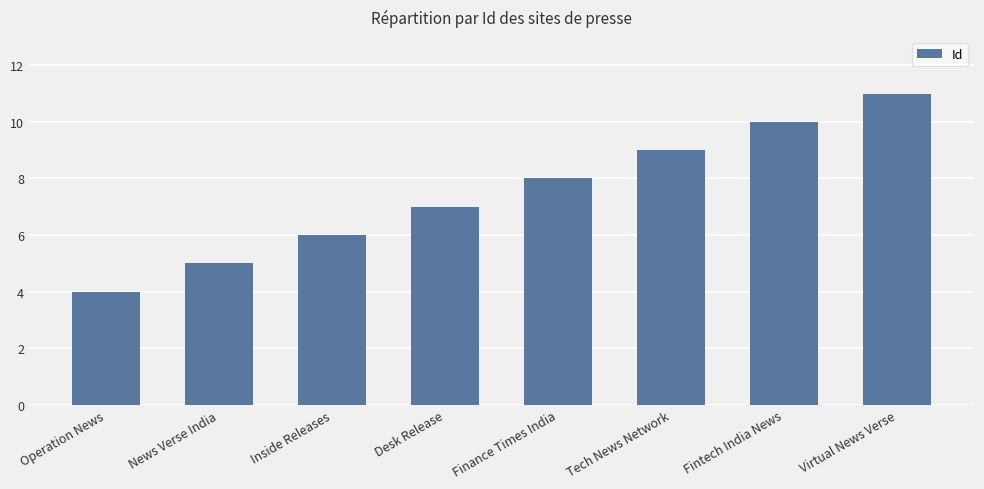

Is it true that the value at News Verse India is 5?

True